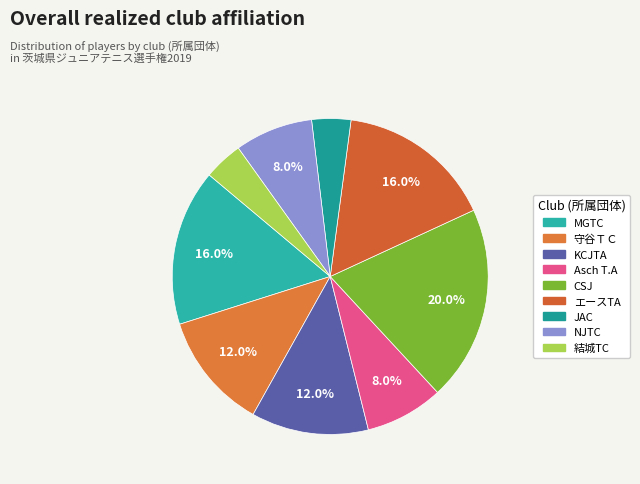

What portion of the pie excludes CSJ?

80.0%